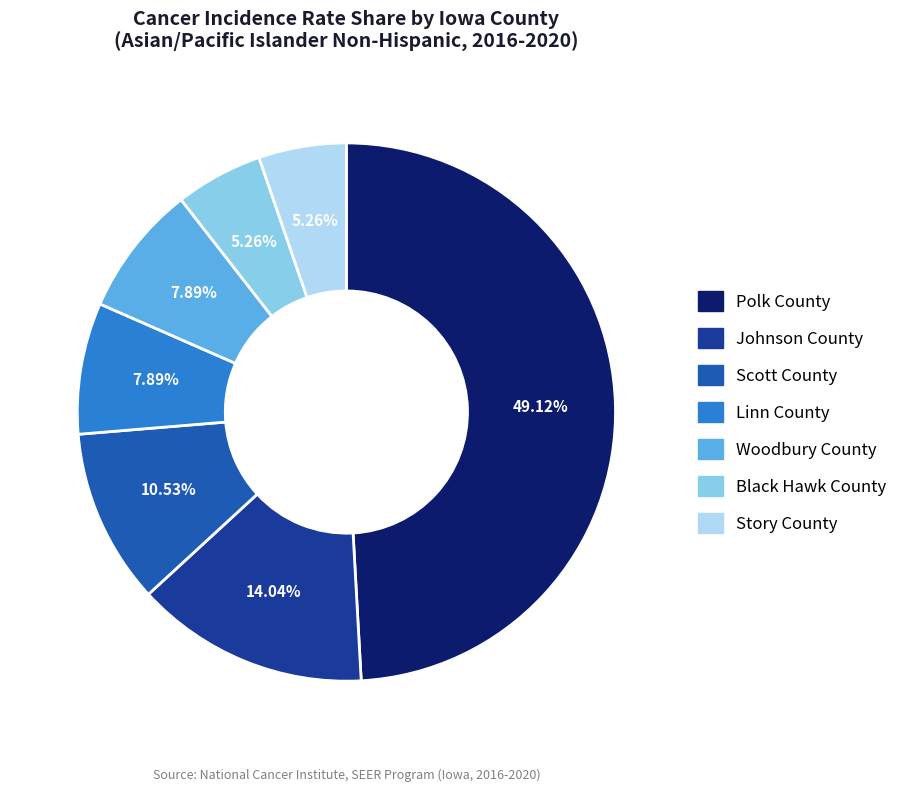

Approximately how many times larger is the value at Black Hawk County compared to Scott County?

0.5